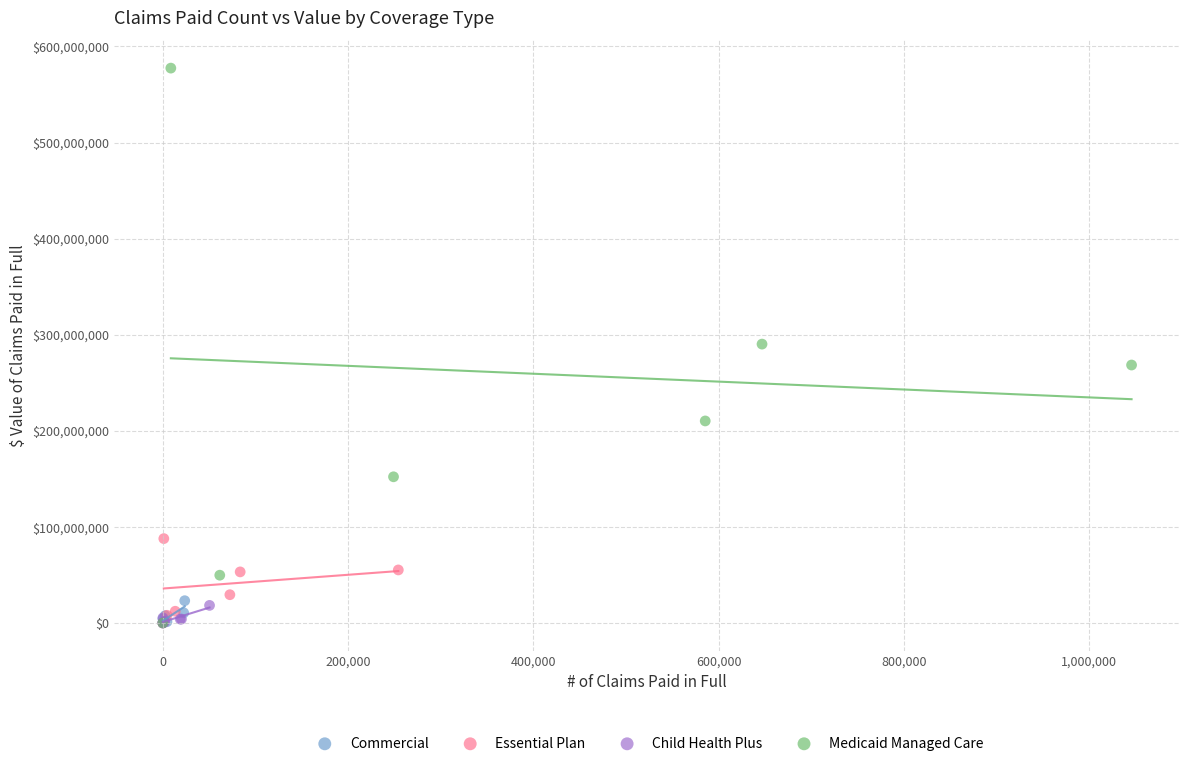

Which series has the widest spread of Y values?

Medicaid Managed Care